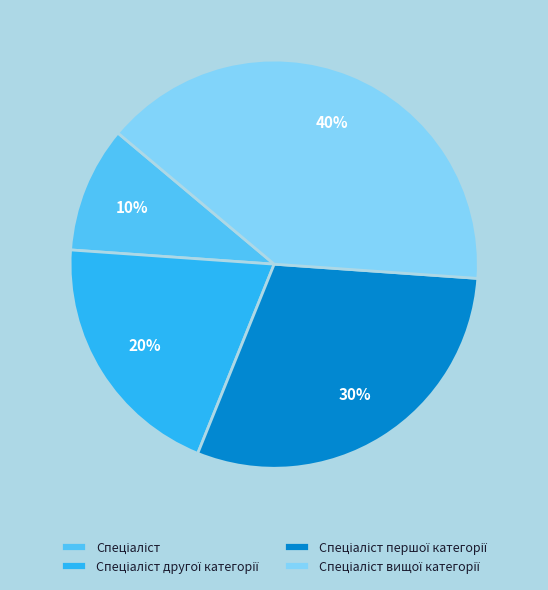

Is there any slice that represents more than half of the pie?

No